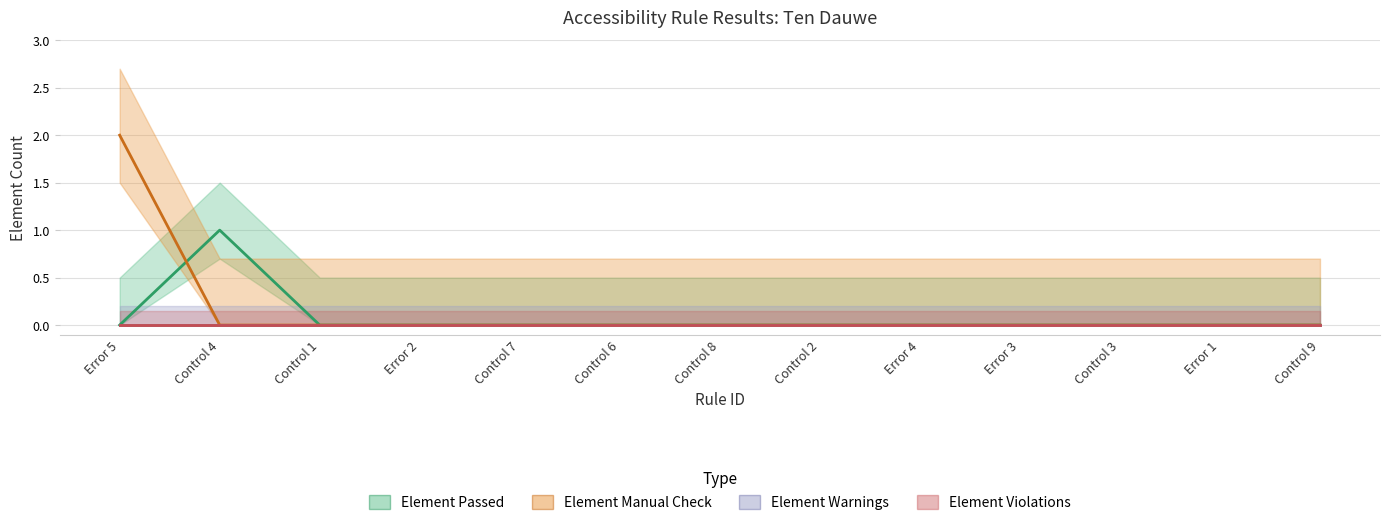

How many data points in Element Manual Check are above 0?

1